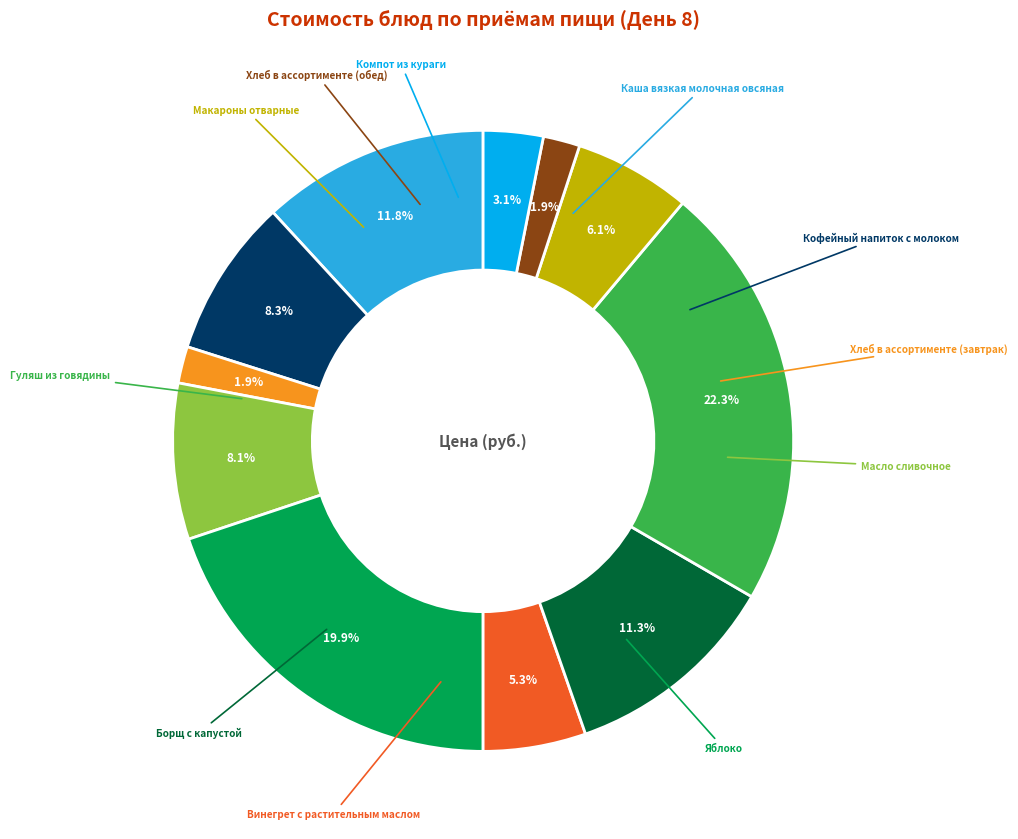

Is Хлеб в ассортименте (обед) the majority of the pie?

No